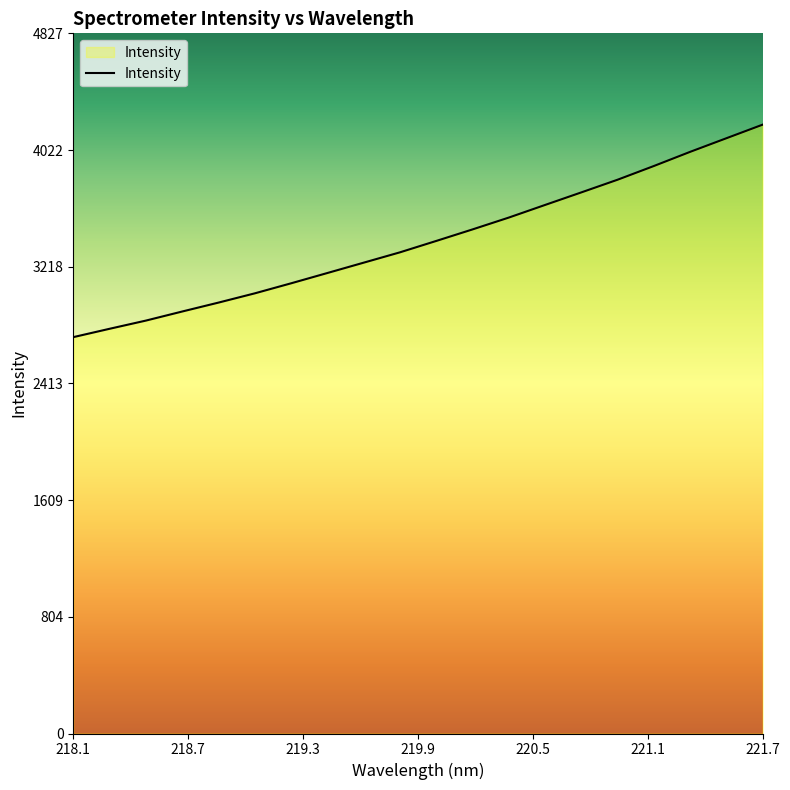

What is the difference between the maximum and minimum values?

1464.9